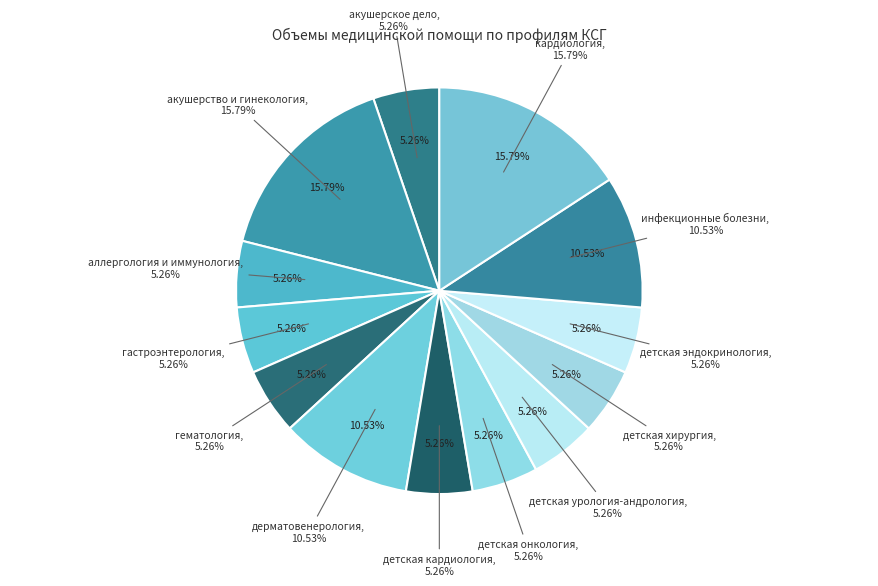

What is the change in value from детская онкология to инфекционные болезни?

+1